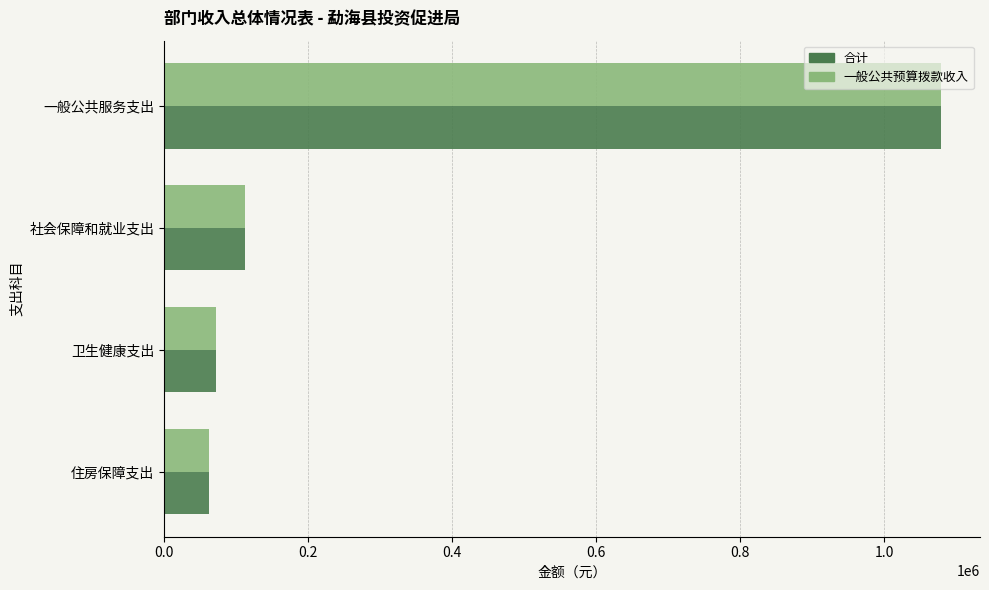

Where is 合计 nearest to the value 570815?

社会保障和就业支出